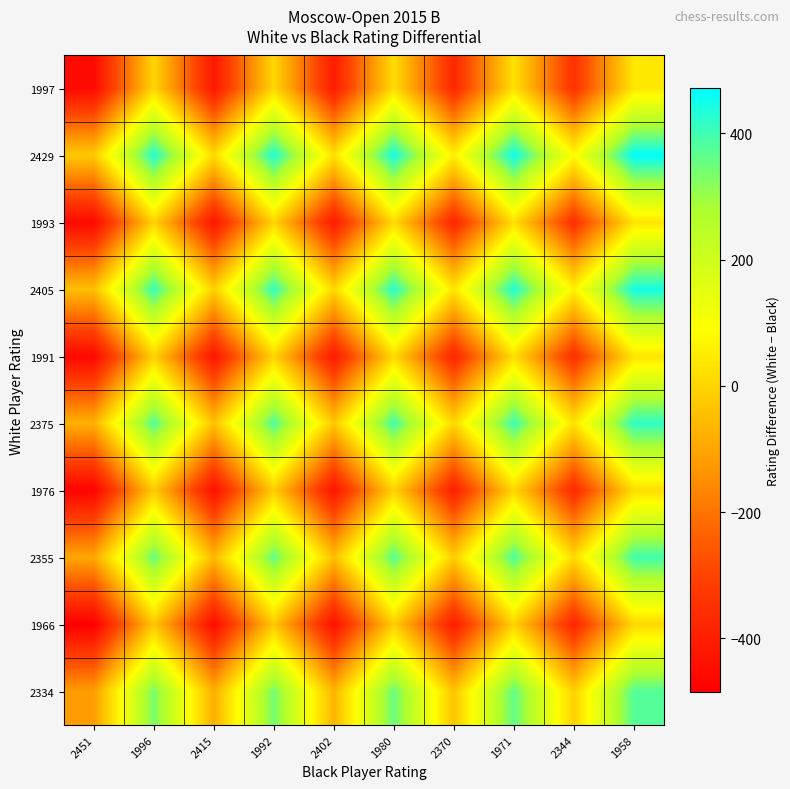

How many distinct data groups are displayed?

10